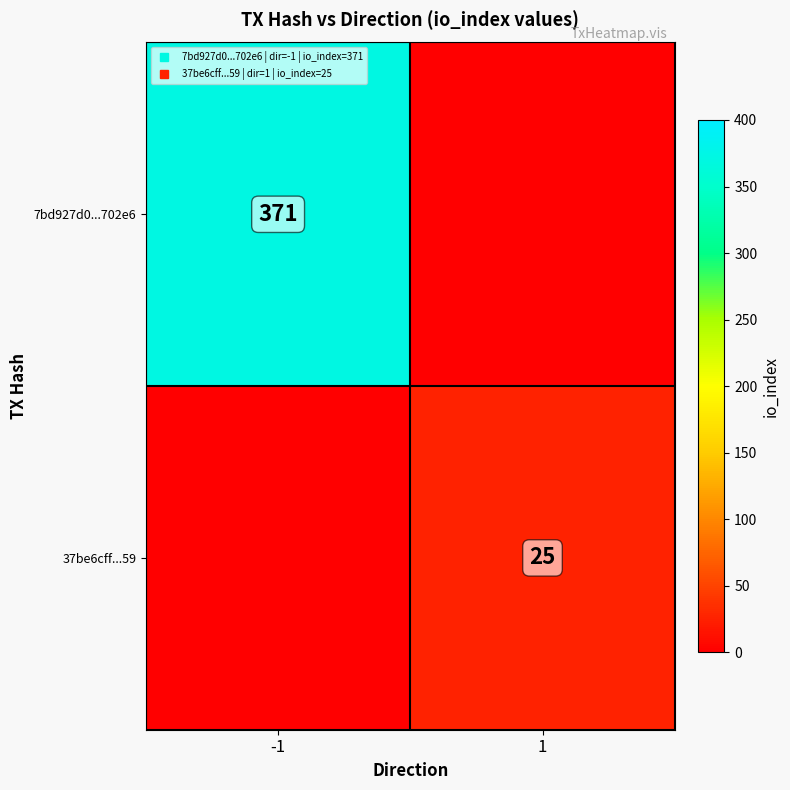

The 37be6cff...59 series shows -9 at -1. True or false?

False